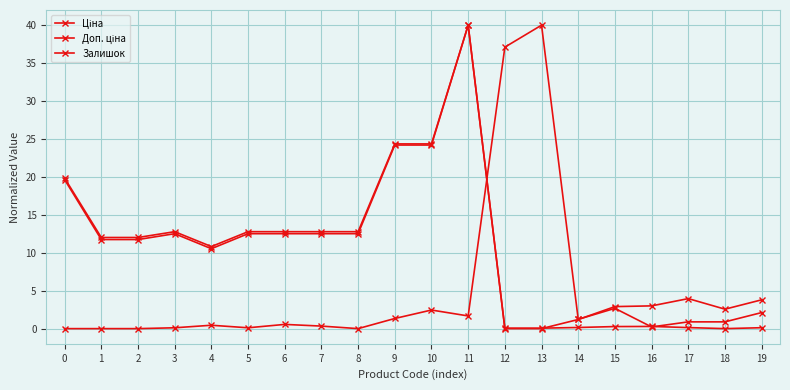

What is the total value across all series at 2?

23.8